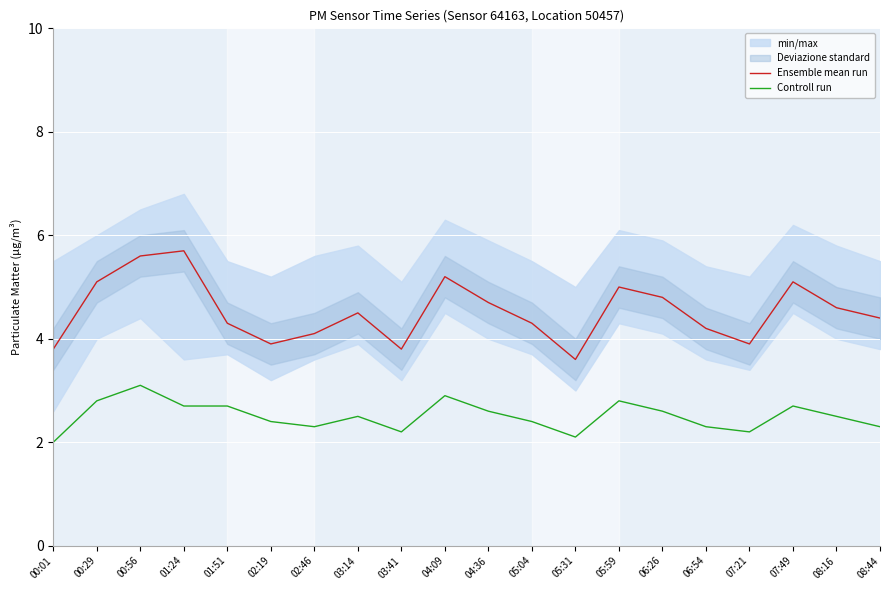

The value of Controll run at 05:04 is 3.9. True or false?

False